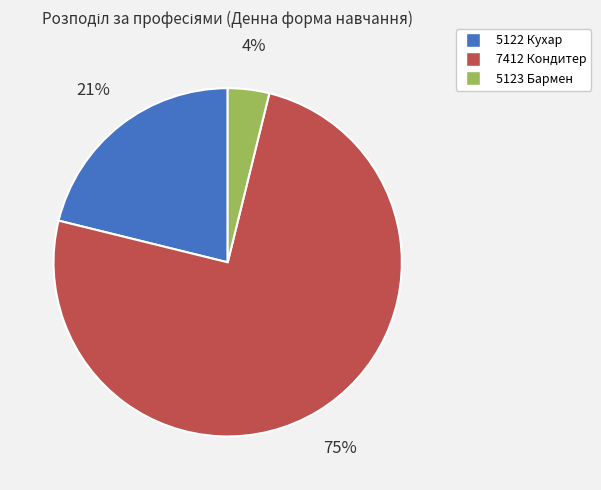

Approximately how many times larger is the value at 5122 Кухар compared to 7412 Кондитер?

0.3